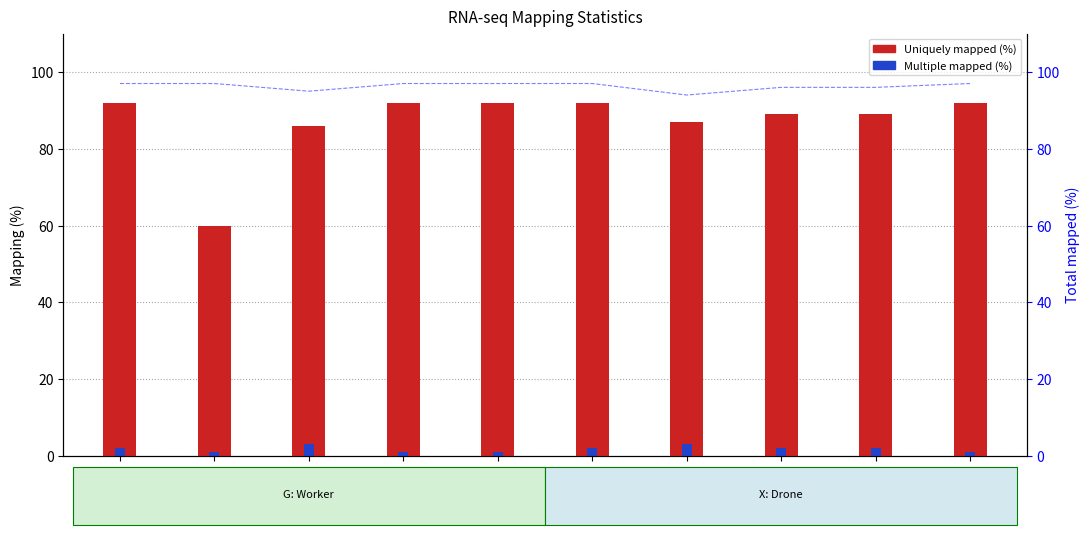

What position from the right is X-M1?

5